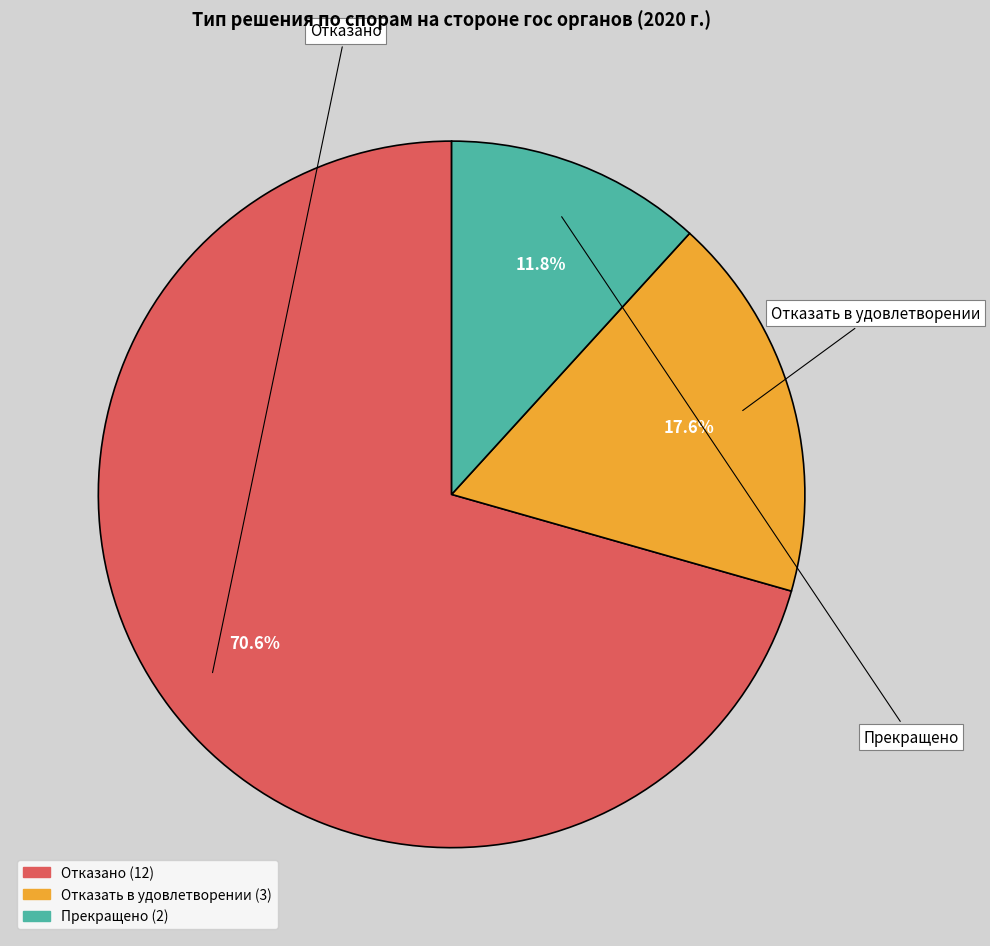

Is there any slice that represents more than half of the pie?

Yes